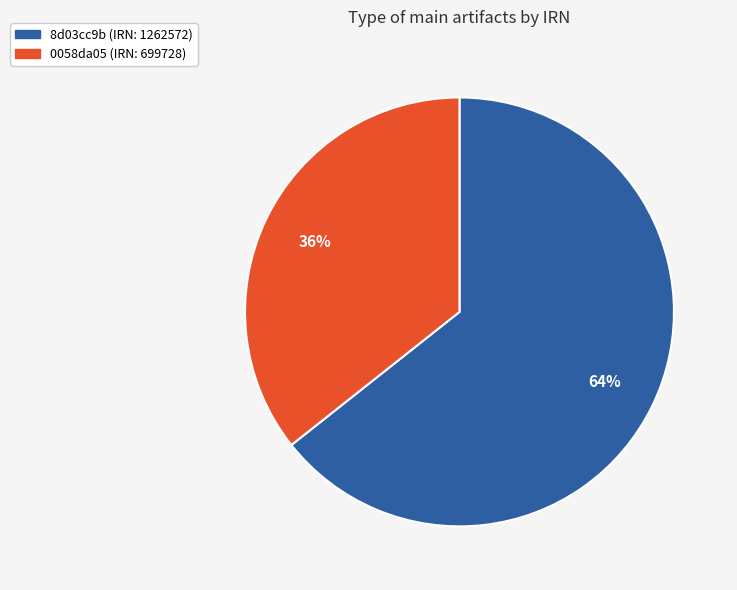

Does any single category account for the majority?

Yes